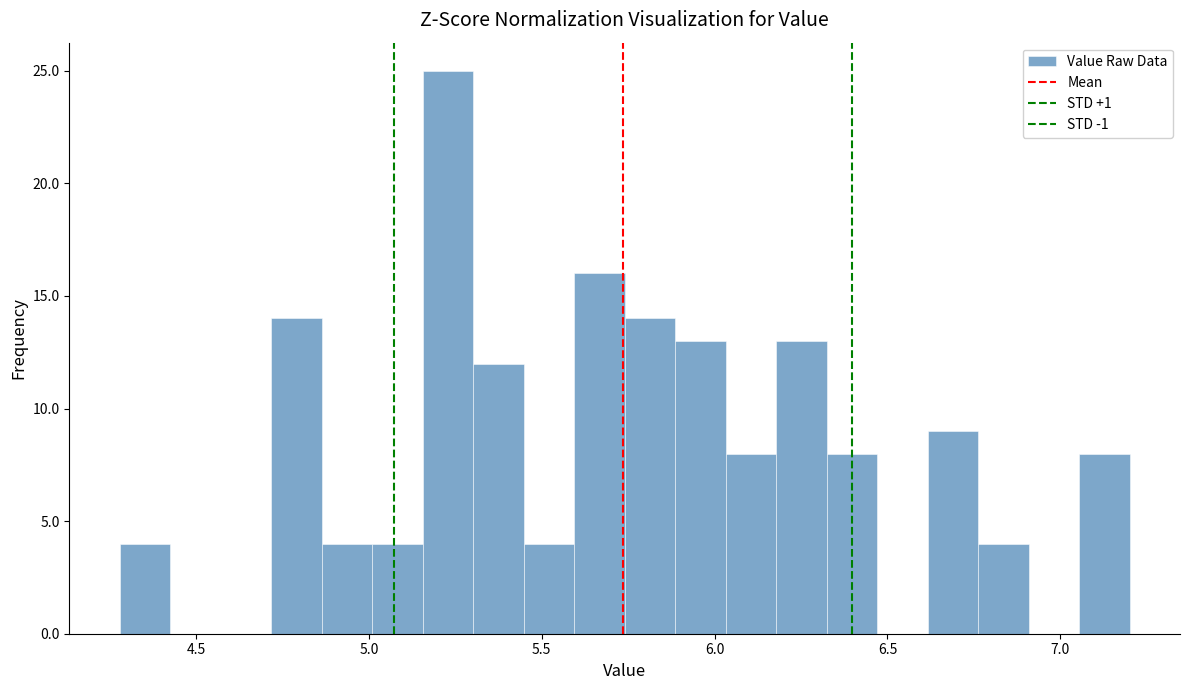

Around what value on the x-axis is the tallest bar? Give the approximate position of its centre, as read against the axis.

5.25